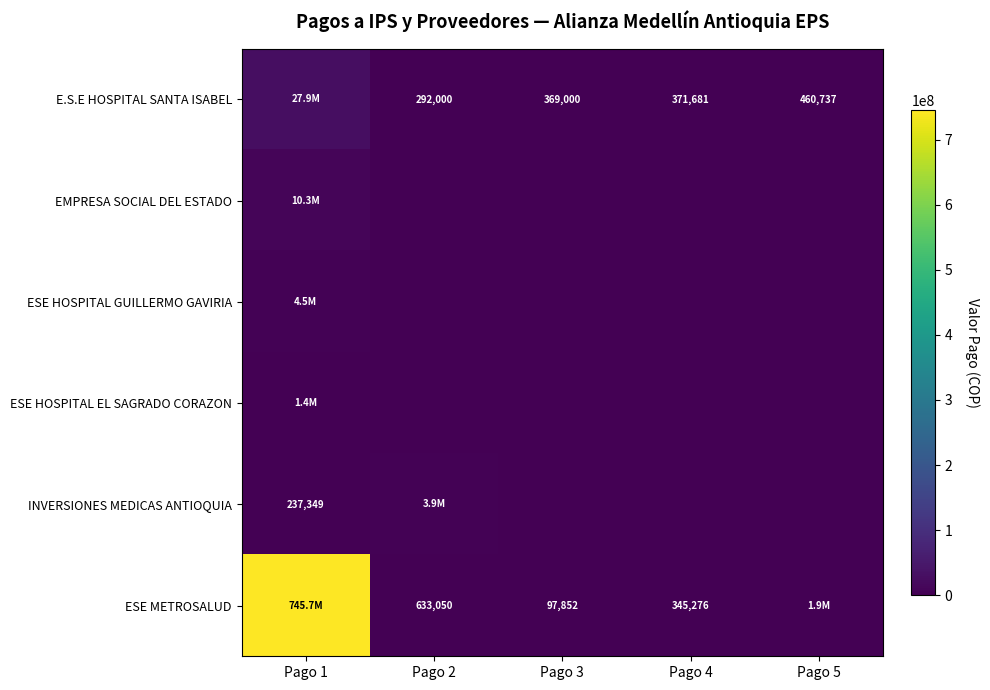

Is the value of E.S.E HOSPITAL SANTA ISABEL at Pago 5 greater than the value of INVERSIONES MEDICAS ANTIOQUIA at Pago 1?

Yes